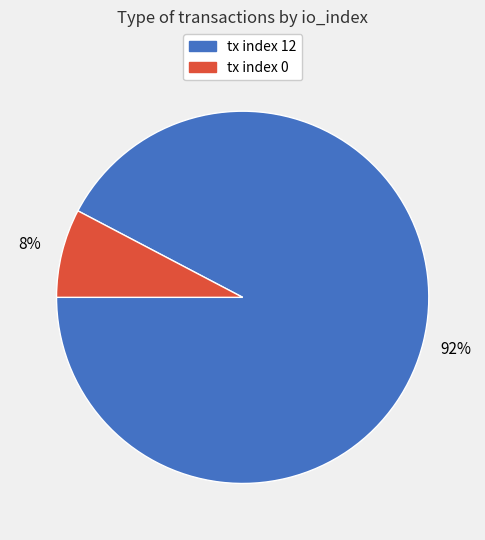

To the nearest percent, what is the combined percentage of tx index 12 and tx index 0?

100%